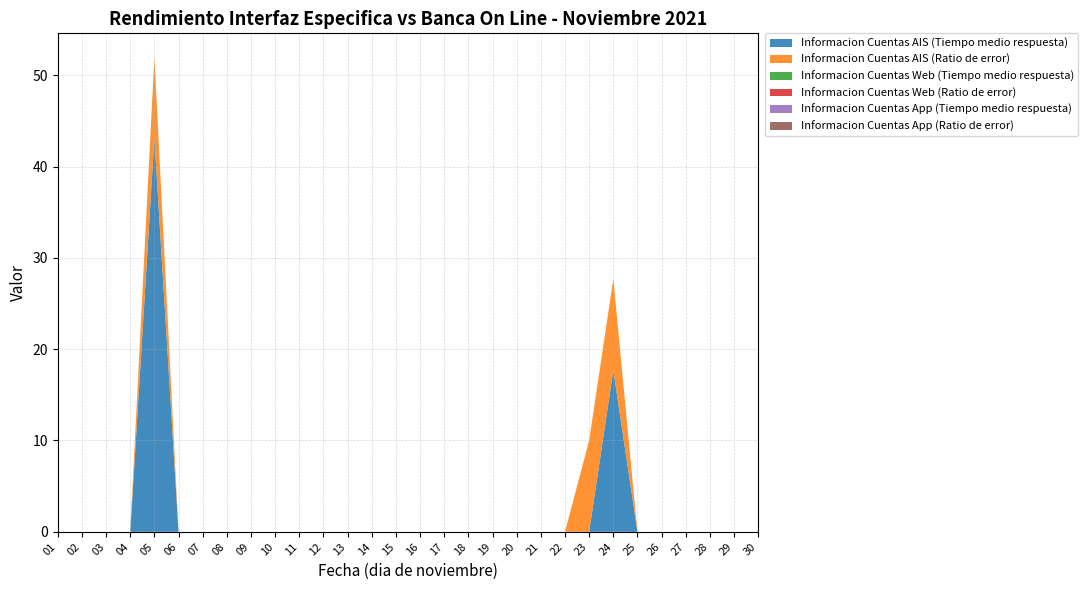

Reading right to left, what are all the values shown in this chart?

Informacion Cuentas AIS (Tiempo medio respuesta): 0.0	0.0	0.0	0.0	0.0	0.0	17.7	0.0	0.0	0.0	0.0	0.0	0.0	0.0	0.0	0.0	0.0	0.0	0.0	0.0	0.0	0.0	0.0	0.0	0.0	43.1	0.0	0.0	0.0	0.0
Informacion Cuentas AIS (Ratio de error): 0.0	0.0	0.0	0.0	0.0	0.0	10.0	10.0	0.0	0.0	0.0	0.0	0.0	0.0	0.0	0.0	0.0	0.0	0.0	0.0	0.0	0.0	0.0	0.0	0.0	8.9	0.0	0.0	0.0	0.0
Informacion Cuentas Web (Tiempo medio respuesta): 0.0	0.0	0.0	0.0	0.0	0.0	0.0	0.0	0.0	0.0	0.0	0.0	0.0	0.0	0.0	0.0	0.0	0.0	0.0	0.0	0.0	0.0	0.0	0.0	0.0	0.0	0.0	0.0	0.0	0.0
Informacion Cuentas Web (Ratio de error): 0.0	0.0	0.0	0.0	0.0	0.0	0.0	0.0	0.0	0.0	0.0	0.0	0.0	0.0	0.0	0.0	0.0	0.0	0.0	0.0	0.0	0.0	0.0	0.0	0.0	0.0	0.0	0.0	0.0	0.0
Informacion Cuentas App (Tiempo medio respuesta): 0.0	0.0	0.0	0.0	0.0	0.0	0.0	0.0	0.0	0.0	0.0	0.0	0.0	0.0	0.0	0.0	0.0	0.0	0.0	0.0	0.0	0.0	0.0	0.0	0.0	0.0	0.0	0.0	0.0	0.0
Informacion Cuentas App (Ratio de error): 0.0	0.0	0.0	0.0	0.0	0.0	0.0	0.0	0.0	0.0	0.0	0.0	0.0	0.0	0.0	0.0	0.0	0.0	0.0	0.0	0.0	0.0	0.0	0.0	0.0	0.0	0.0	0.0	0.0	0.0